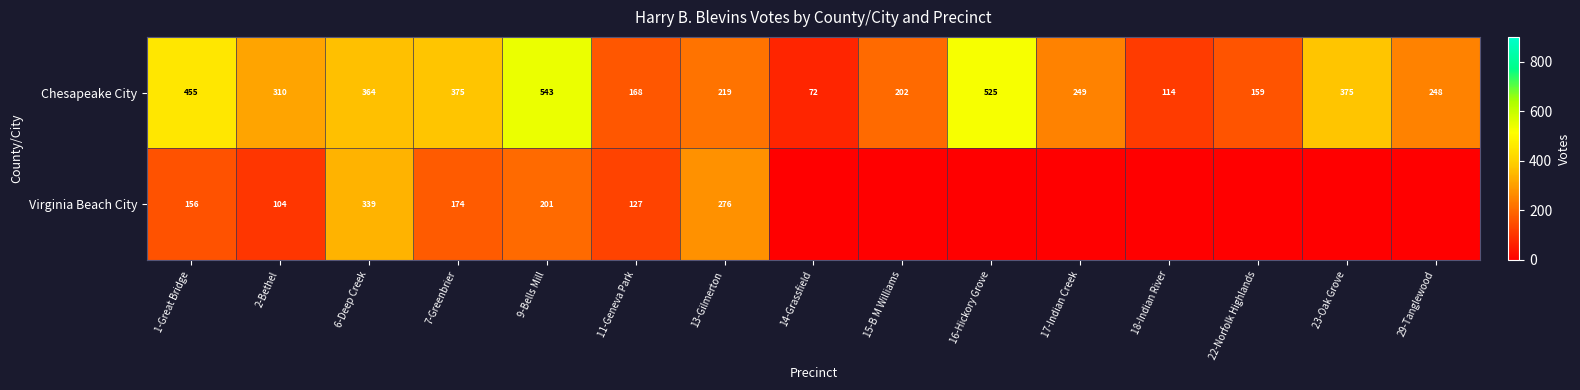

The Virginia Beach City series shows 62 at 11-Geneva Park. True or false?

False